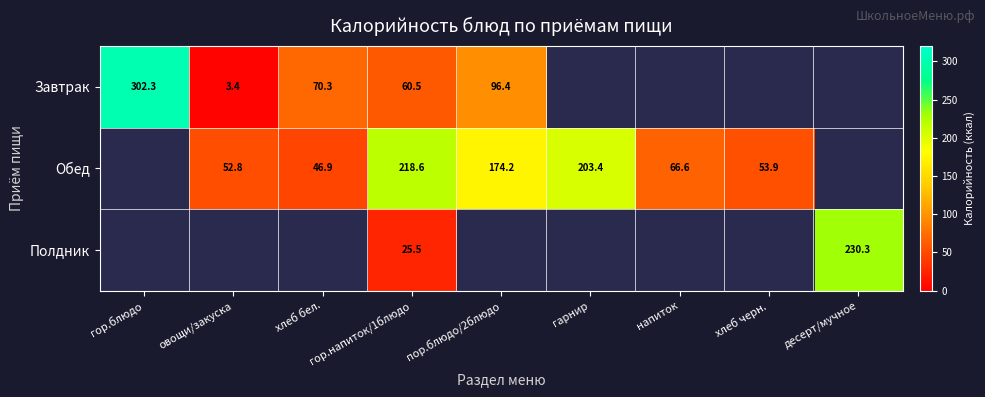

Which has a higher value, хлеб бел. or напиток?

напиток